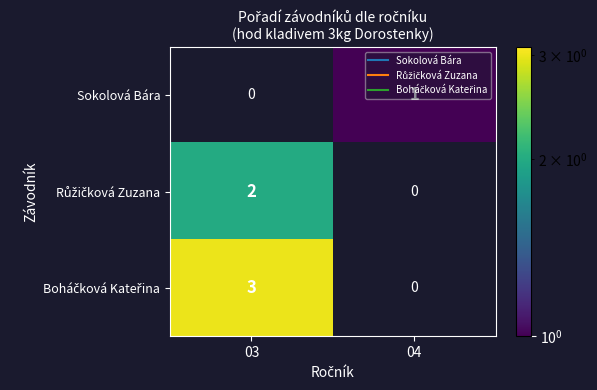

What is the difference between the highest and lowest values at 04?

1